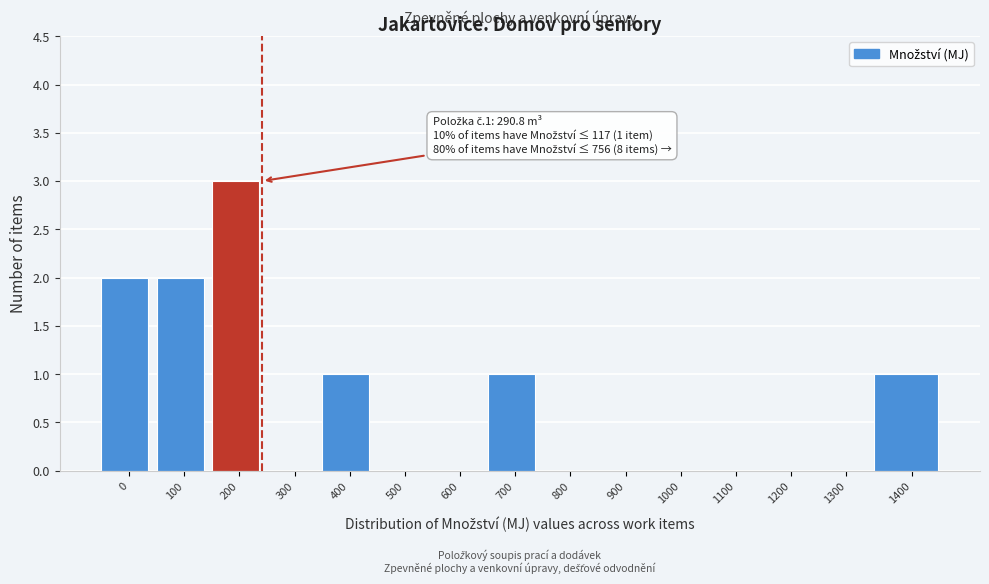

Reading left to right, list all the values displayed in this chart.

0=2	100=2	200=3	300=0	400=1	500=0	600=0	700=1	800=0	900=0	1000=0	1100=0	1200=0	1300=0	1400=1